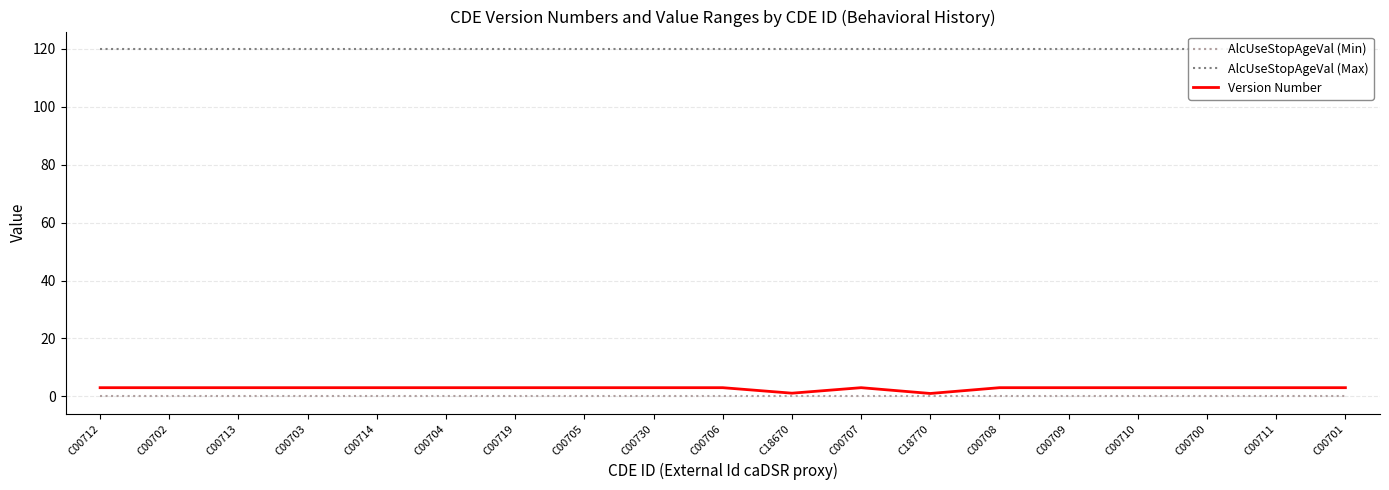

What are all the series names shown in the legend?

AlcUseStopAgeVal (Min), AlcUseStopAgeVal (Max), Version Number